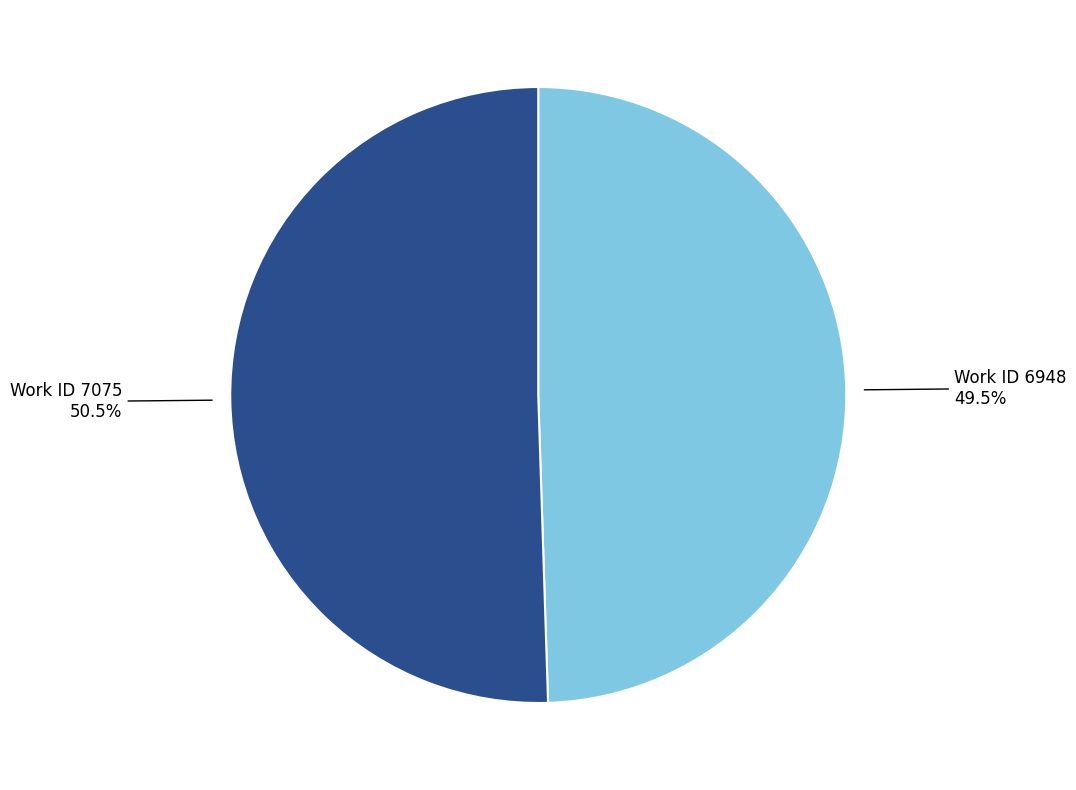

Is there any slice that represents more than half of the pie?

Yes